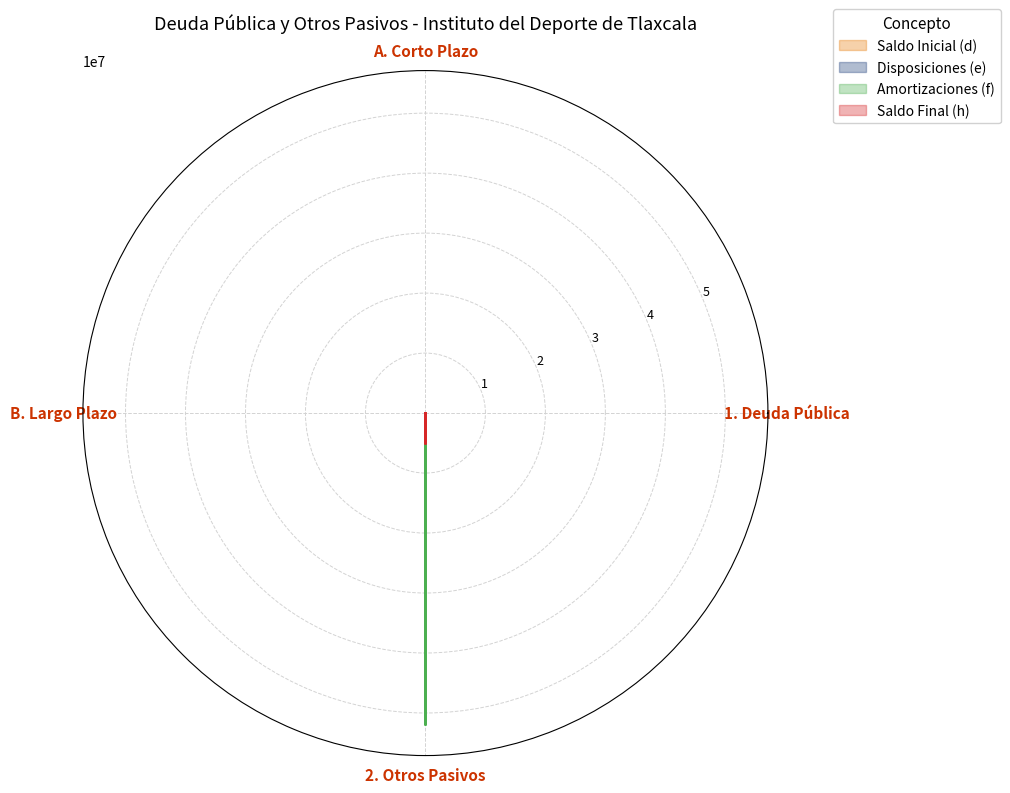

Reading left to right, what are all the values shown in this chart?

Saldo Inicial (d): 0	0	0	1580846
Disposiciones (e): 0	0	0	48548066
Amortizaciones (f): 0	0	0	51907204
Saldo Final (h): 0	0	0	4939984